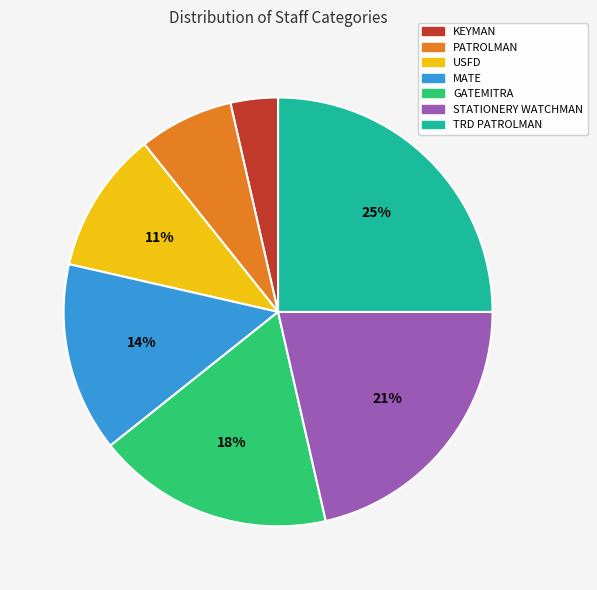

The MATE slice represents 14% of the pie. True or false?

True